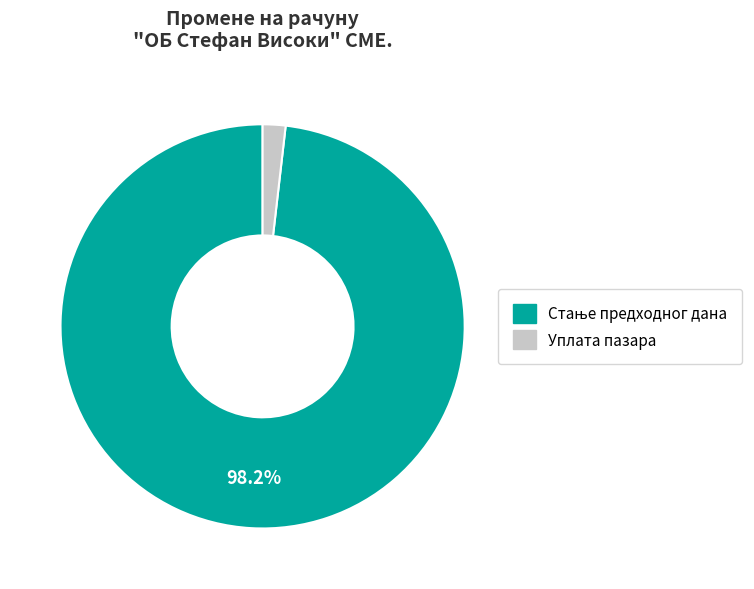

Does any single category account for the majority?

Yes